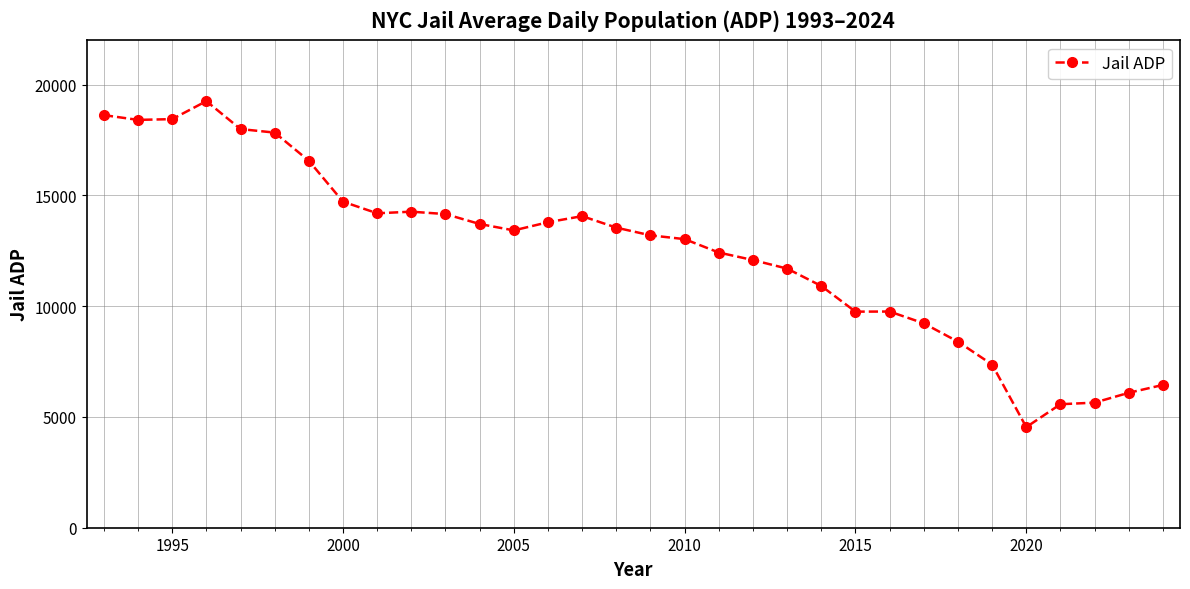

What is the smallest value displayed?

4541.0